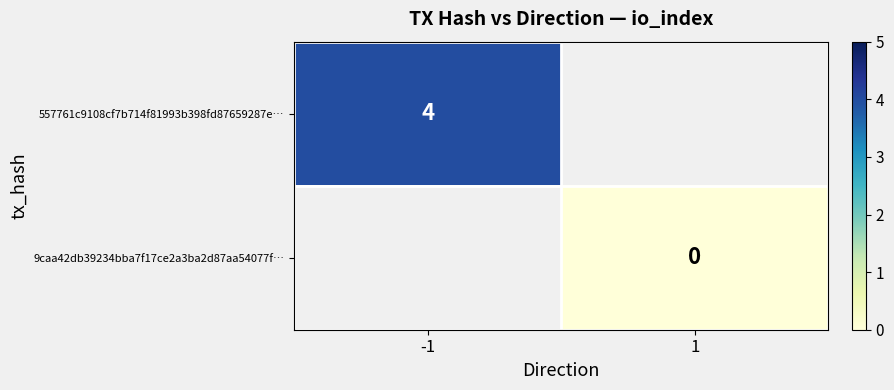

The value of 557761c9108cf7b714f81993b398fd87659287e… at -1 is 6. True or false?

False